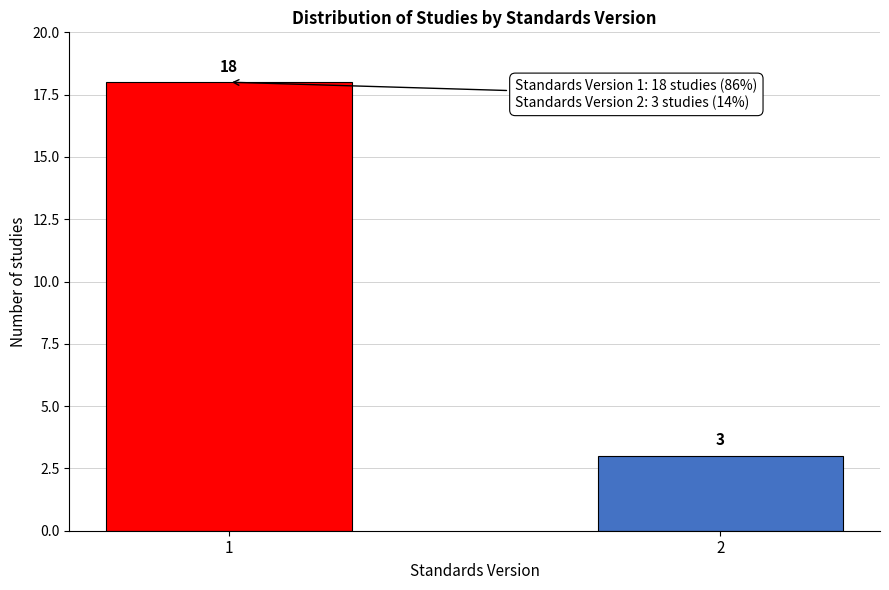

Reading left to right, extract all data points from this chart.

18	3